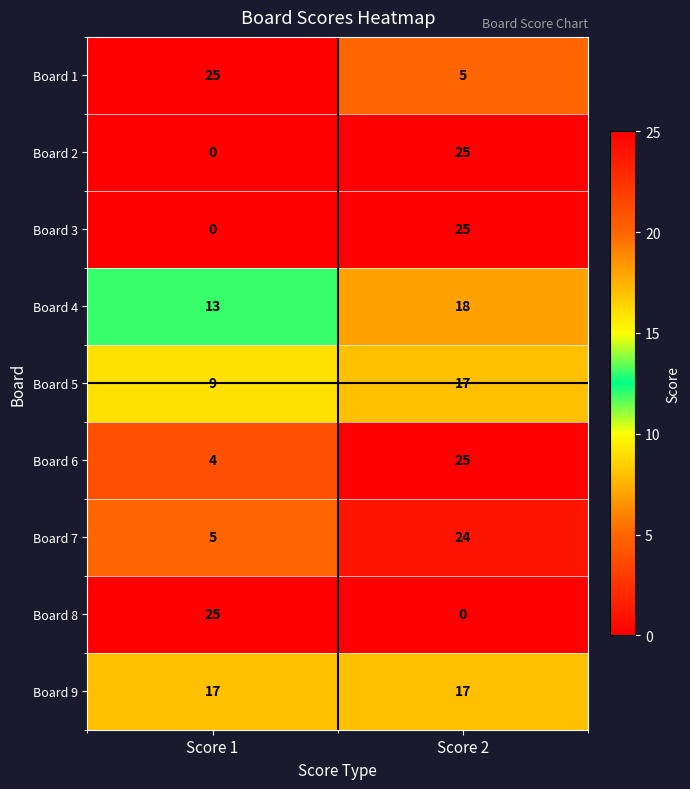

What is the sum of the Board 2 values at Score 2 and Score 1?

25